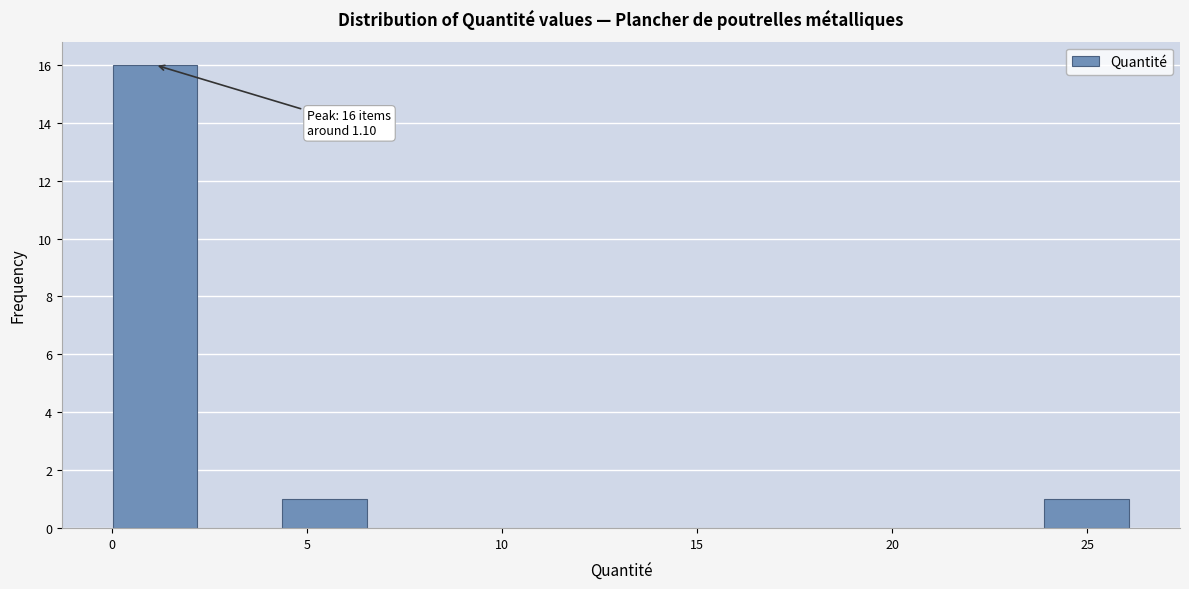

Which range on the x-axis has the tallest bar?

0.0 to 2.0